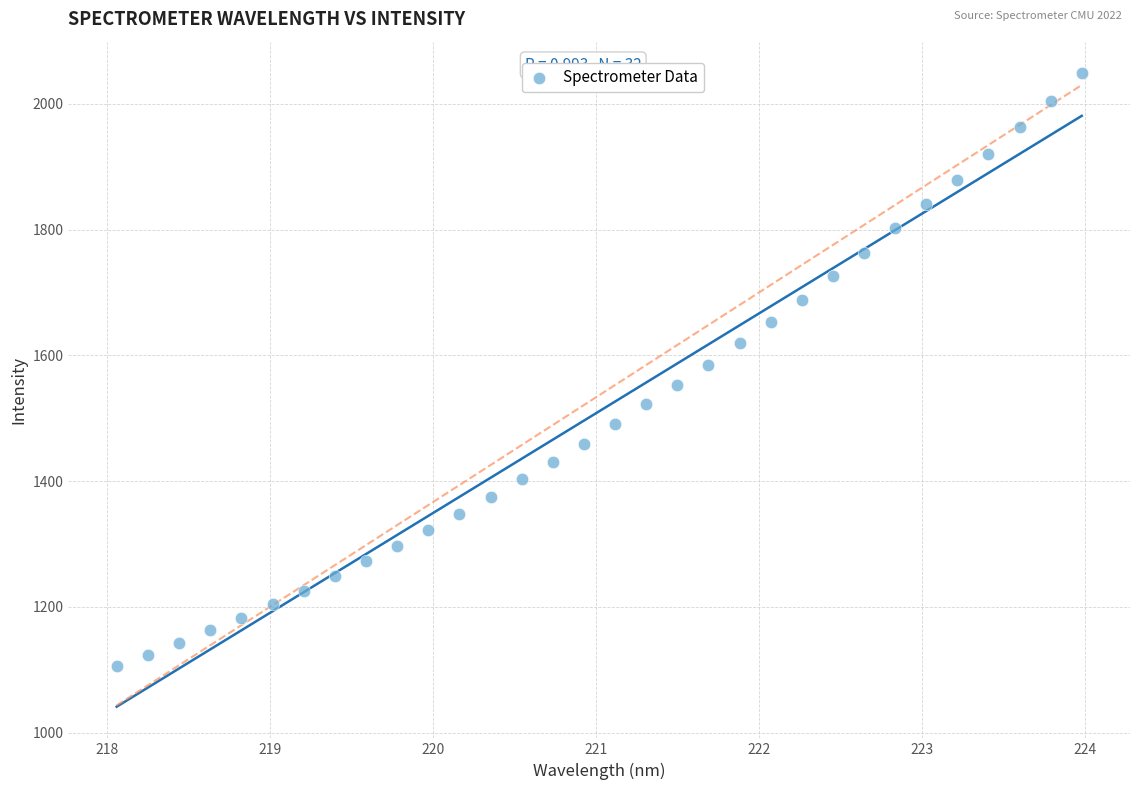

What is the range of Y values (max minus min)?

942.7